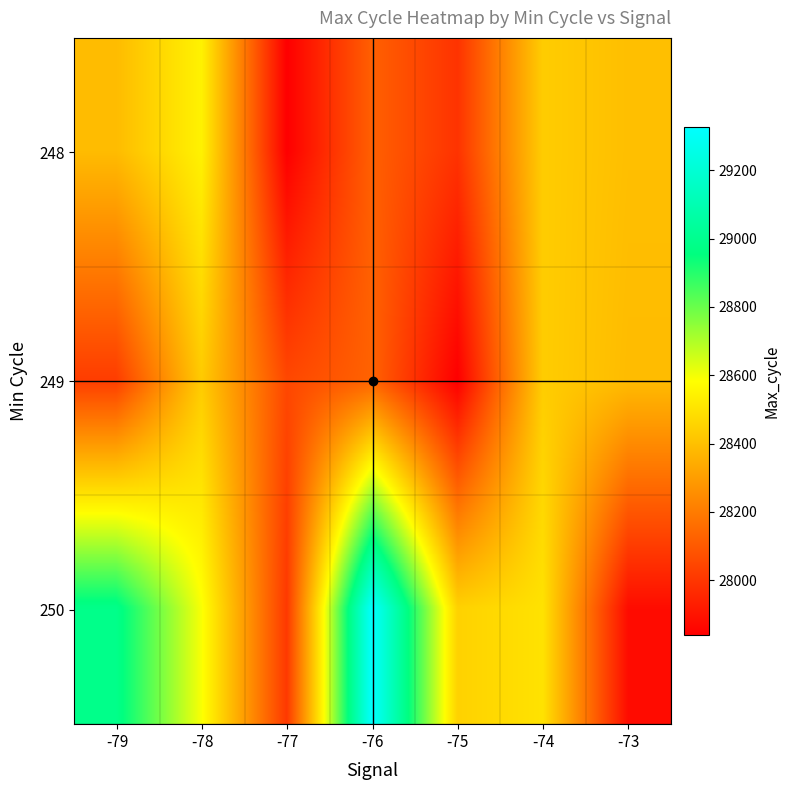

What is the minimum value shown in the chart?

27840